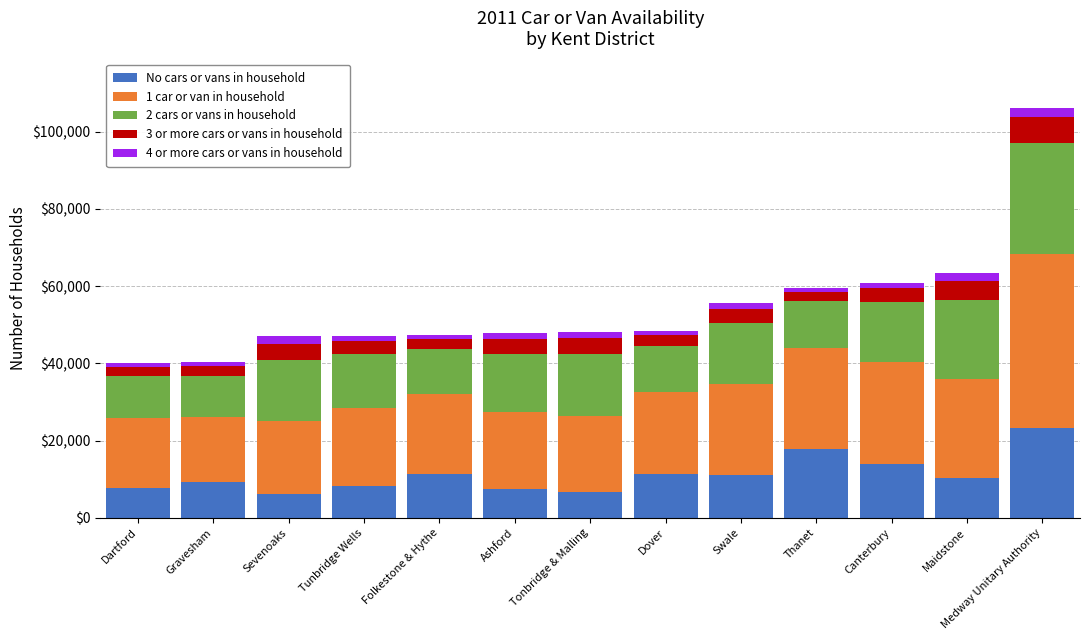

How many data points in No cars or vans in household are less than 10232?

6